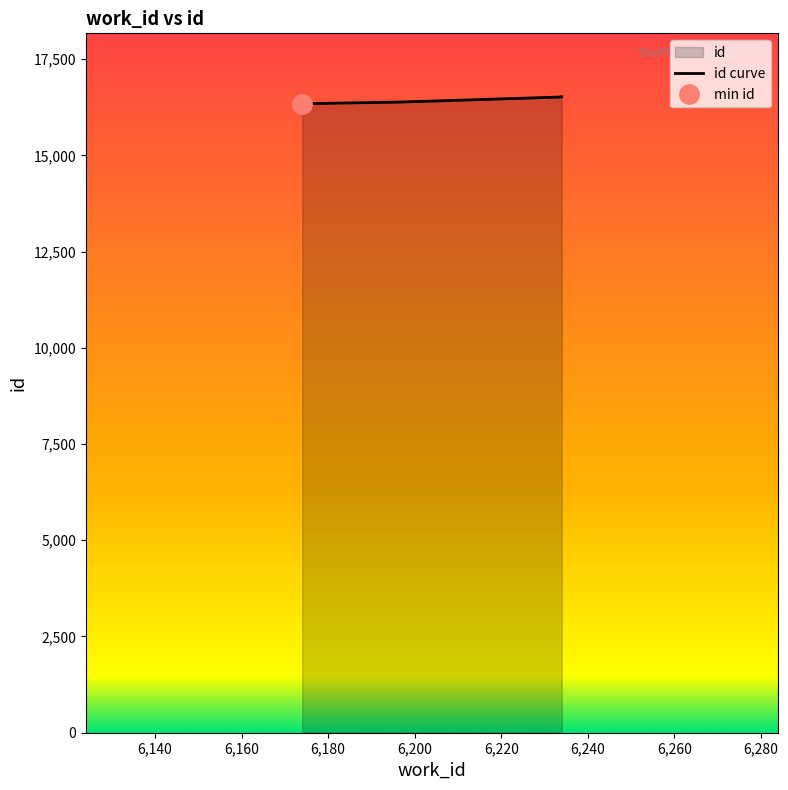

True or false: there are more than 2 points higher than both neighbors.

False